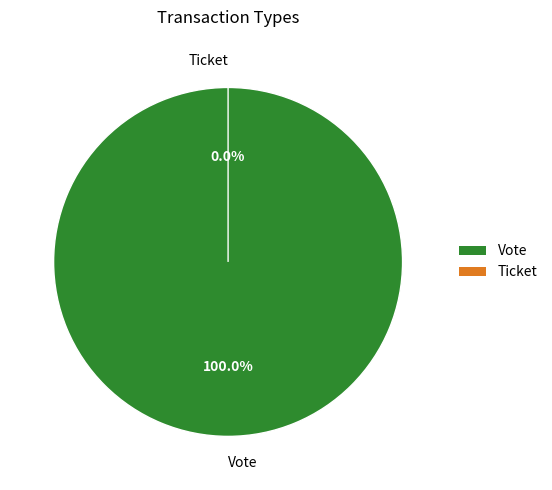

Which slice represents more than half of the pie?

Vote